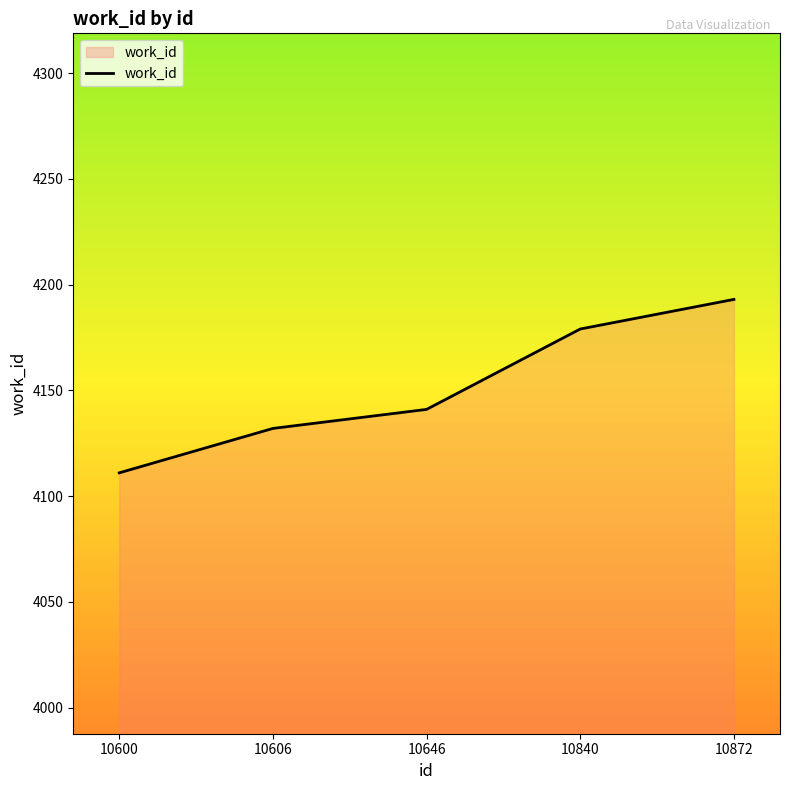

The chart shows a value of 7522 at 10872. True or false?

False